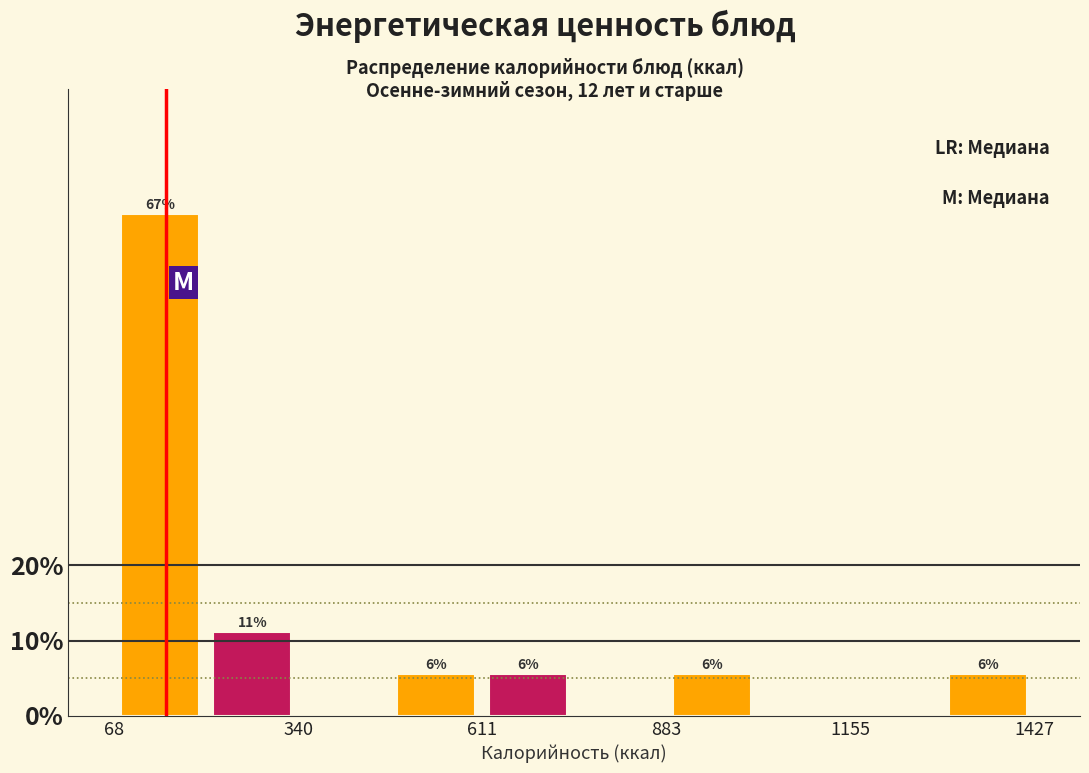

Read against the x-axis, roughly where is the centre of the tallest bar?

150